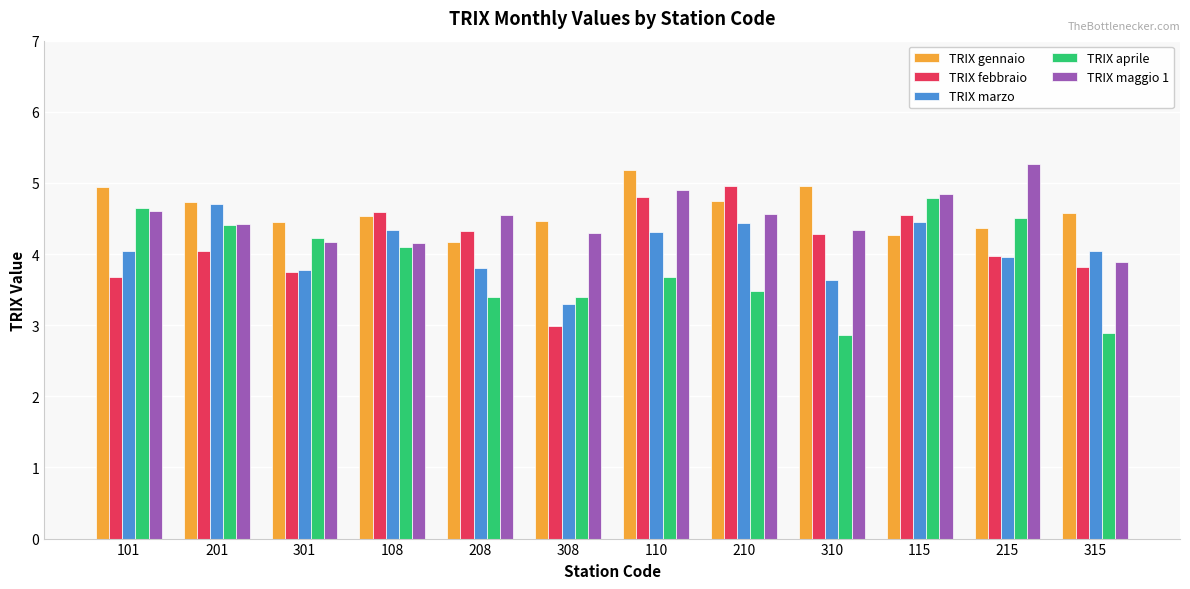

What is the average value of the TRIX febbraio series?

4.1